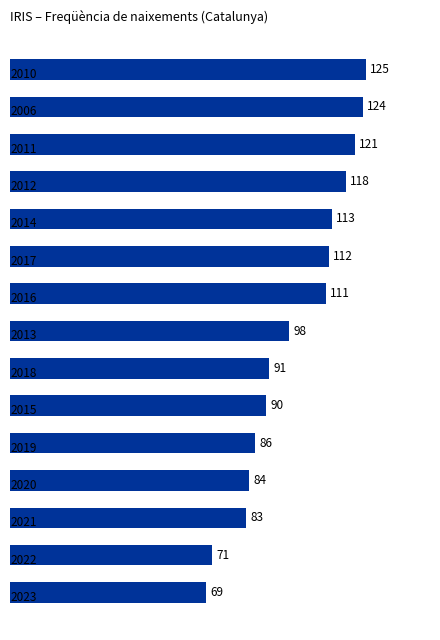

How many distinct data groups are displayed?

1